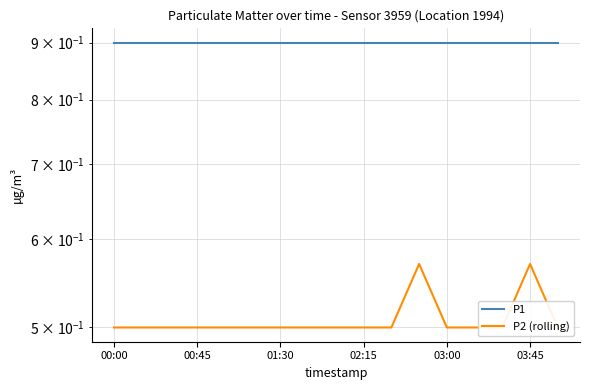

True or false: P1 has more than 0 interior local peaks.

False